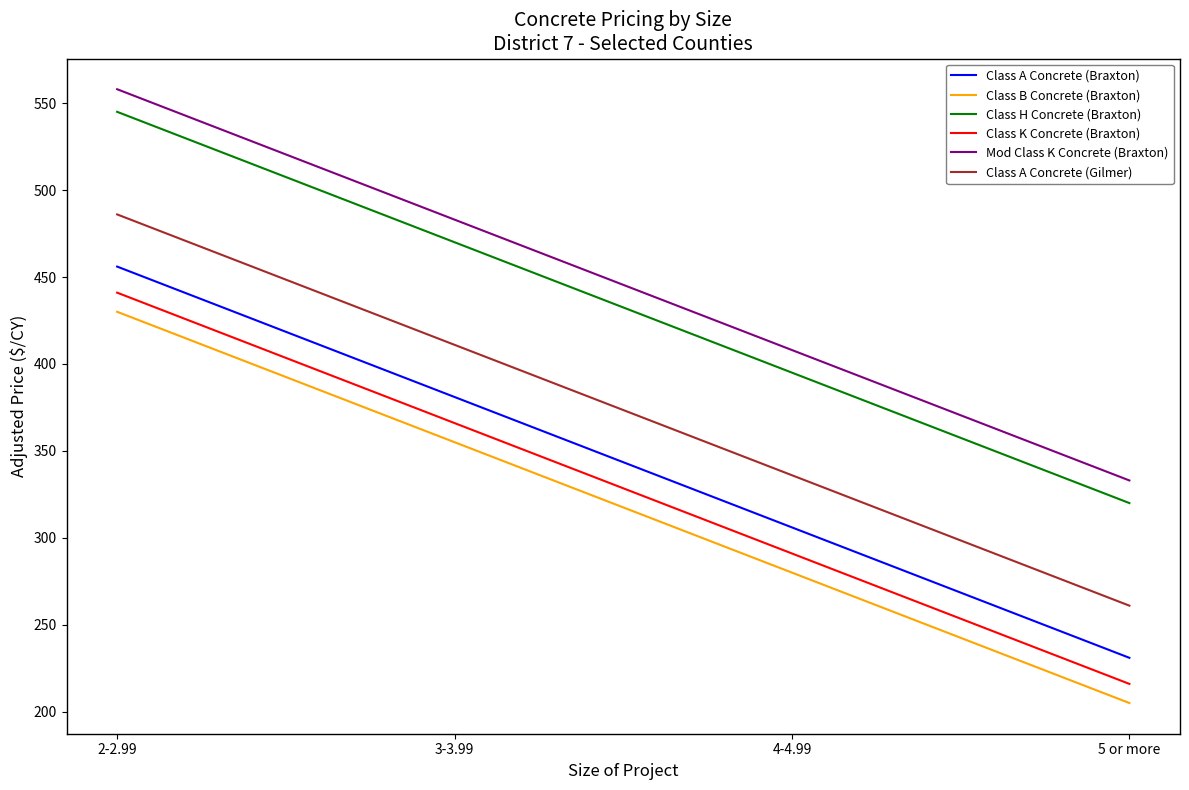

What is the minimum value for Class K Concrete (Braxton)?

216